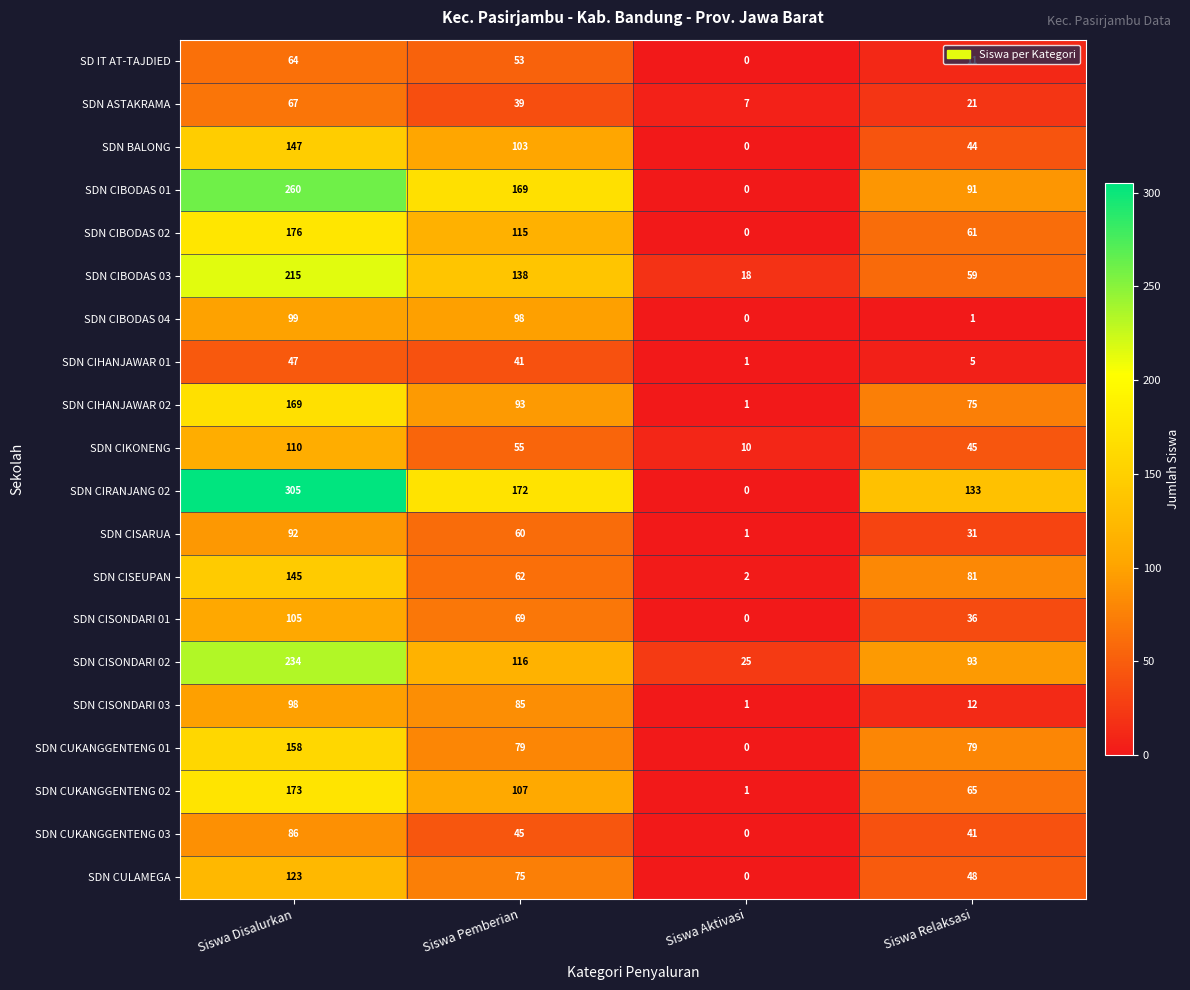

At how many categories does at least one series exceed 117?

3